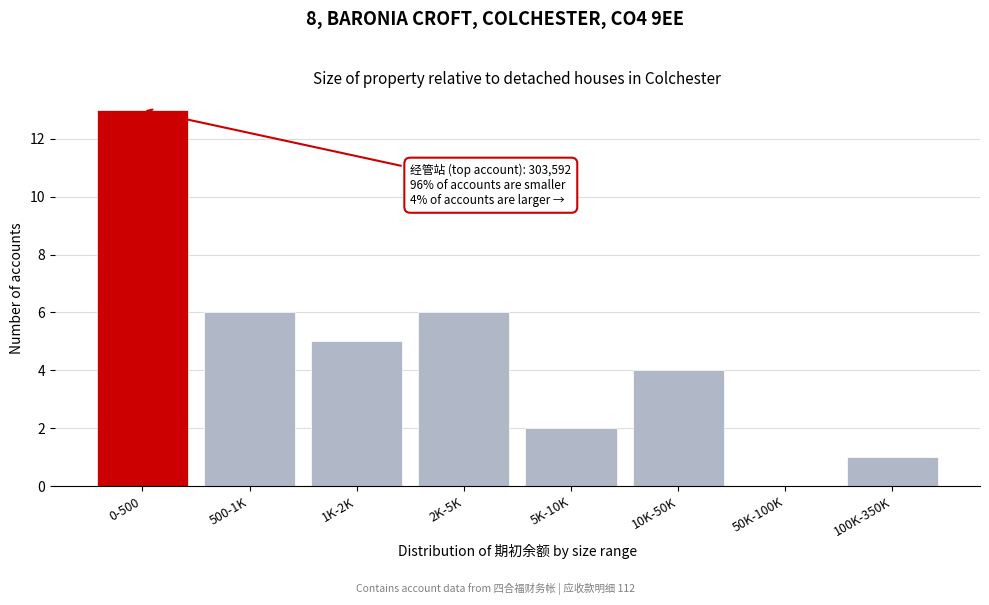

Reading left to right, list all the values displayed in this chart.

0-500=13	500-1K=6	1K-2K=5	2K-5K=6	5K-10K=2	10K-50K=4	50K-100K=0	100K-350K=1